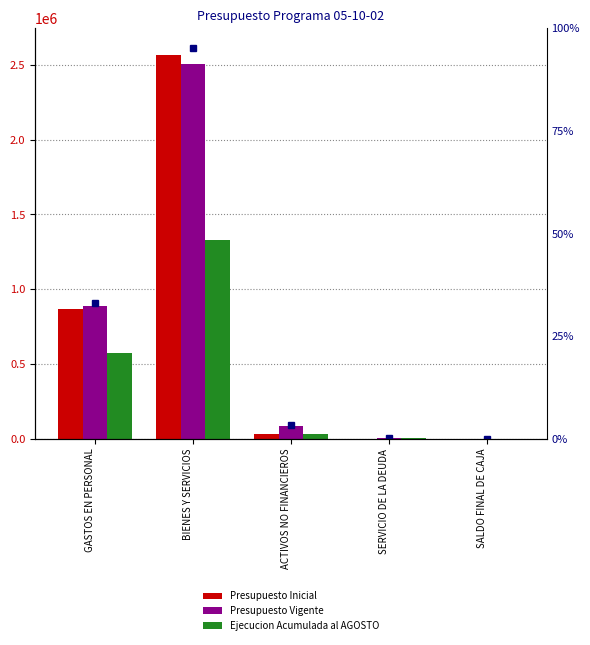

How many bars are there in each group?

3